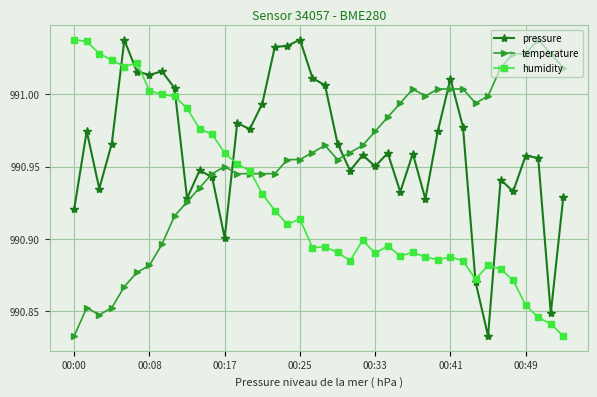

At how many categories does at least one series exceed 990?

40